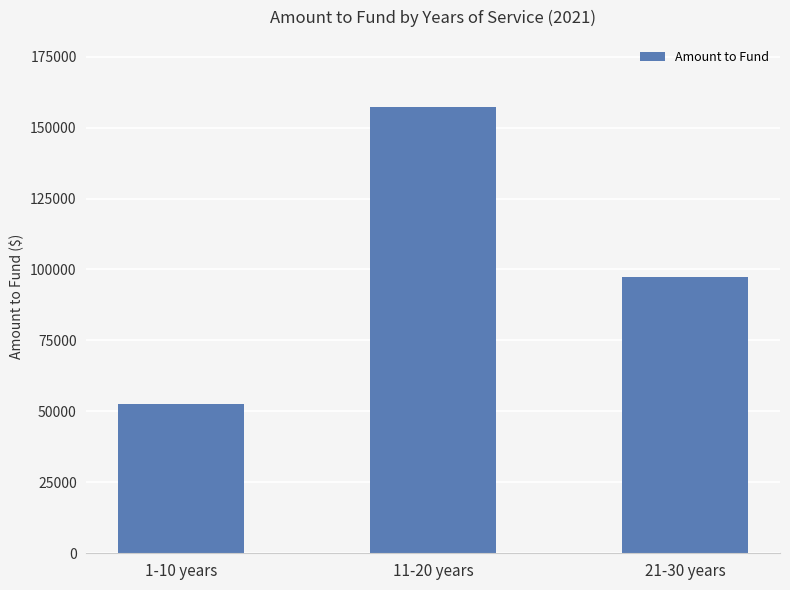

Reading left to right, transcribe all the data shown in this chart.

1-10 years=52596.0	11-20 years=157293.0	21-30 years=97200.0